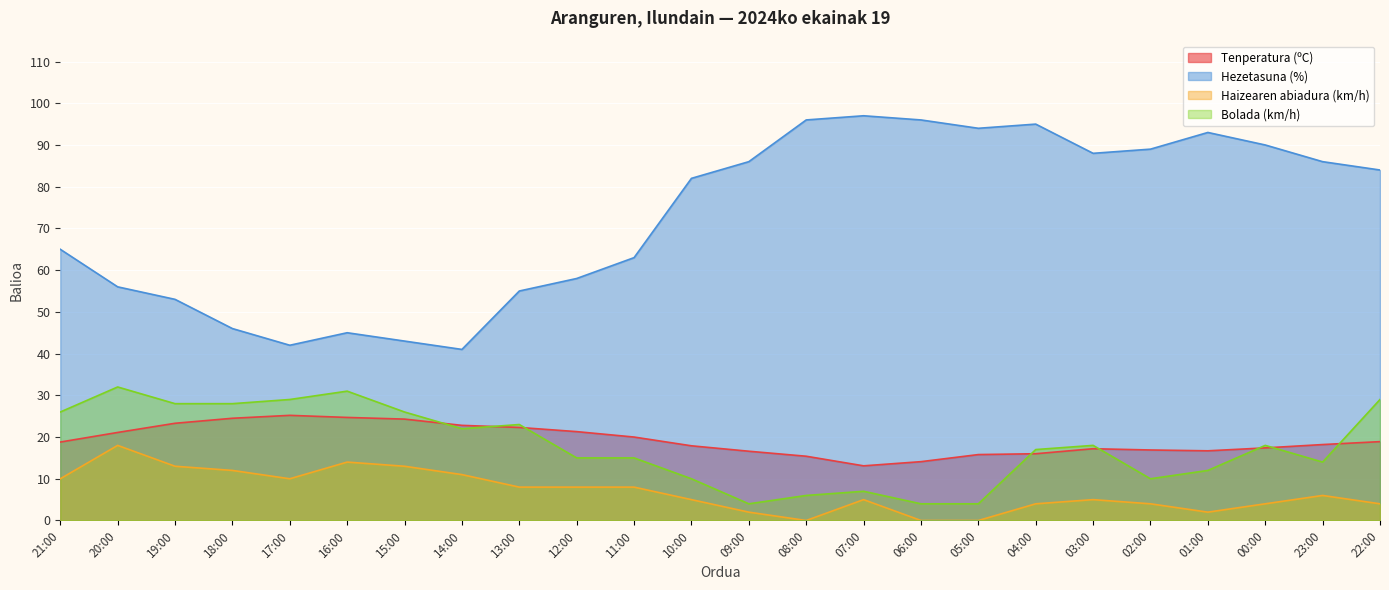

How many data points in Hezetasuna (%) are above 84?

11